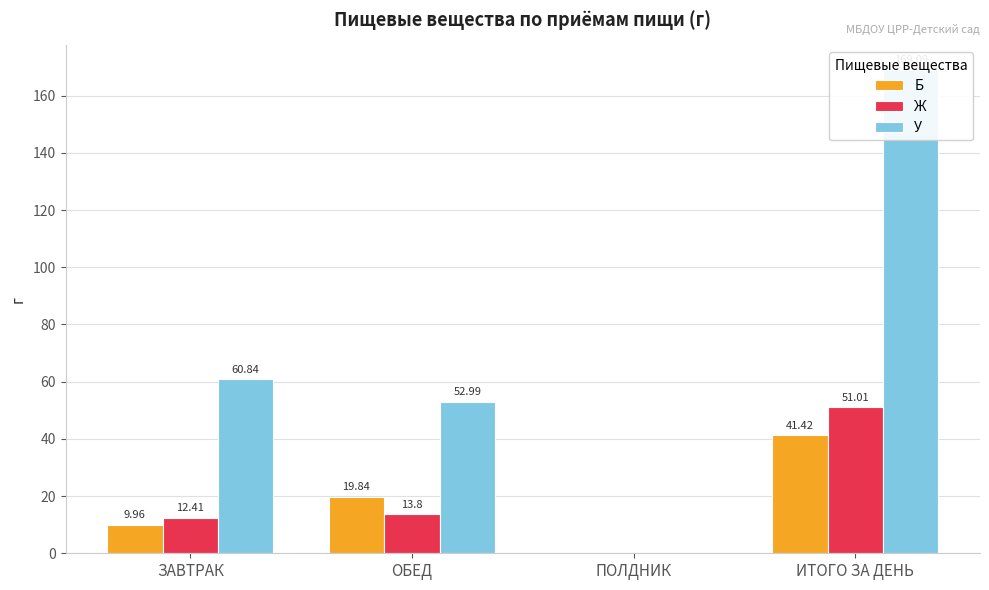

Are the bars horizontal?

No